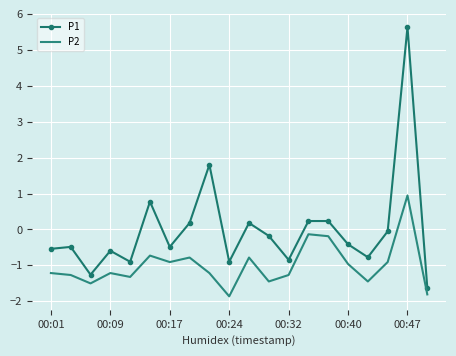

True or false: P2 and P1 cross at least once.

False